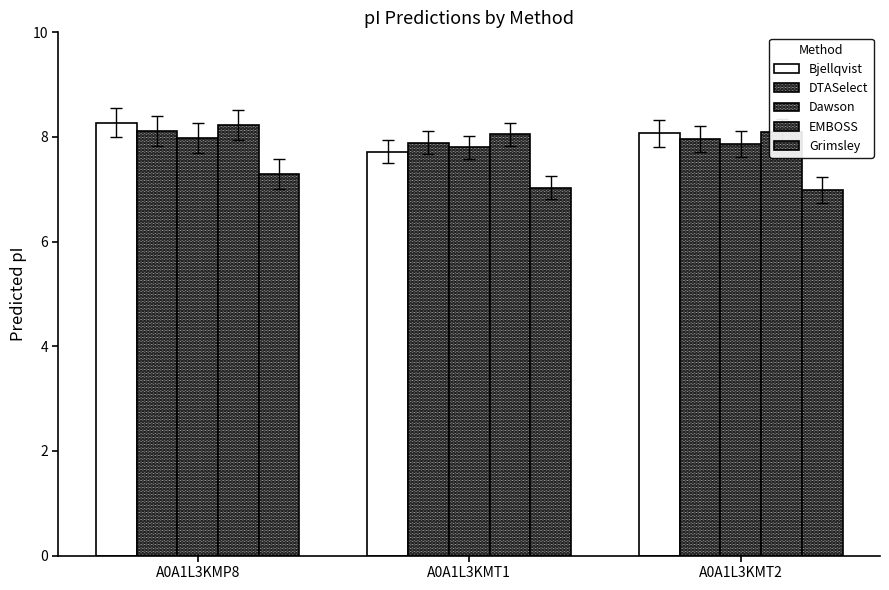

What is the total value across all series at A0A1L3KMT2?

39.0